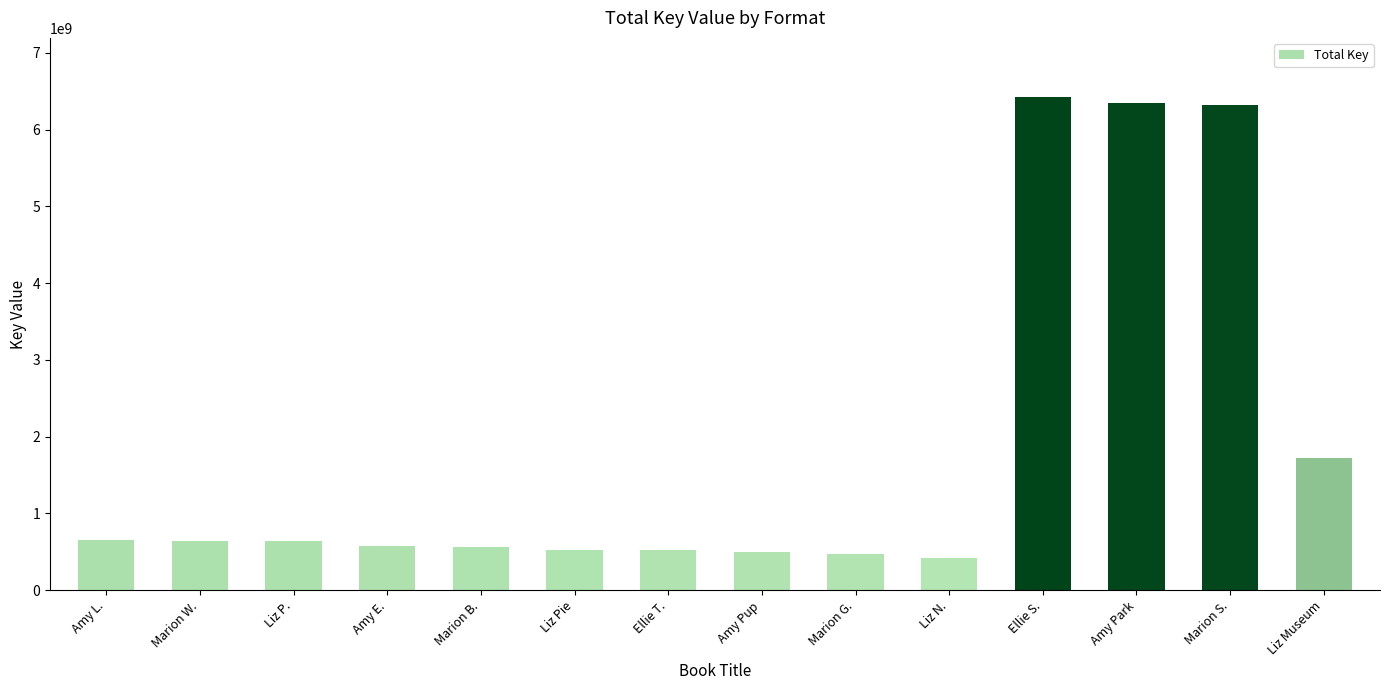

How many data points does each series have?

14